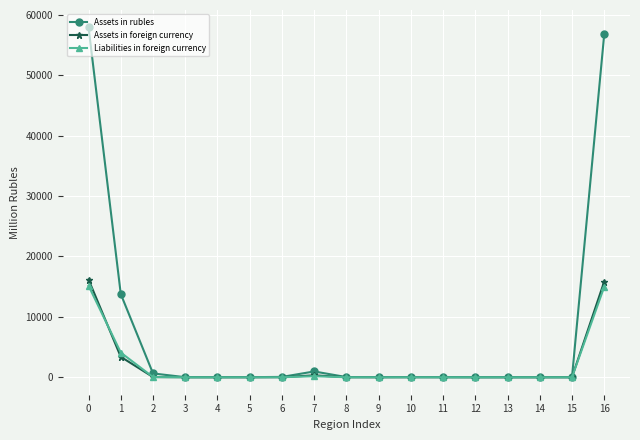

True or false: Assets in foreign currency has more than 1 points higher than both neighbors.

True